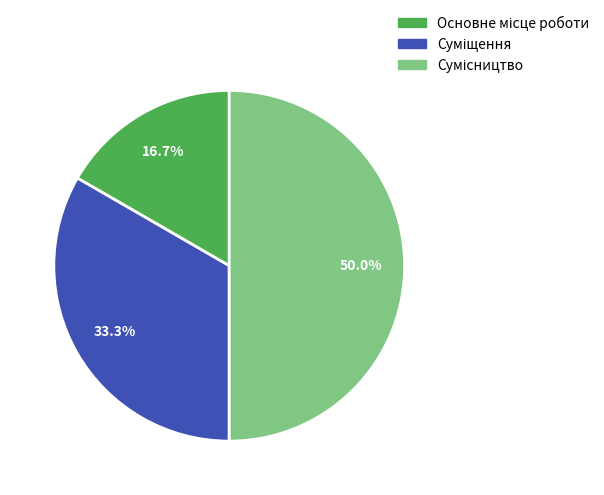

Between Суміщення and Сумісництво, which is larger?

Сумісництво